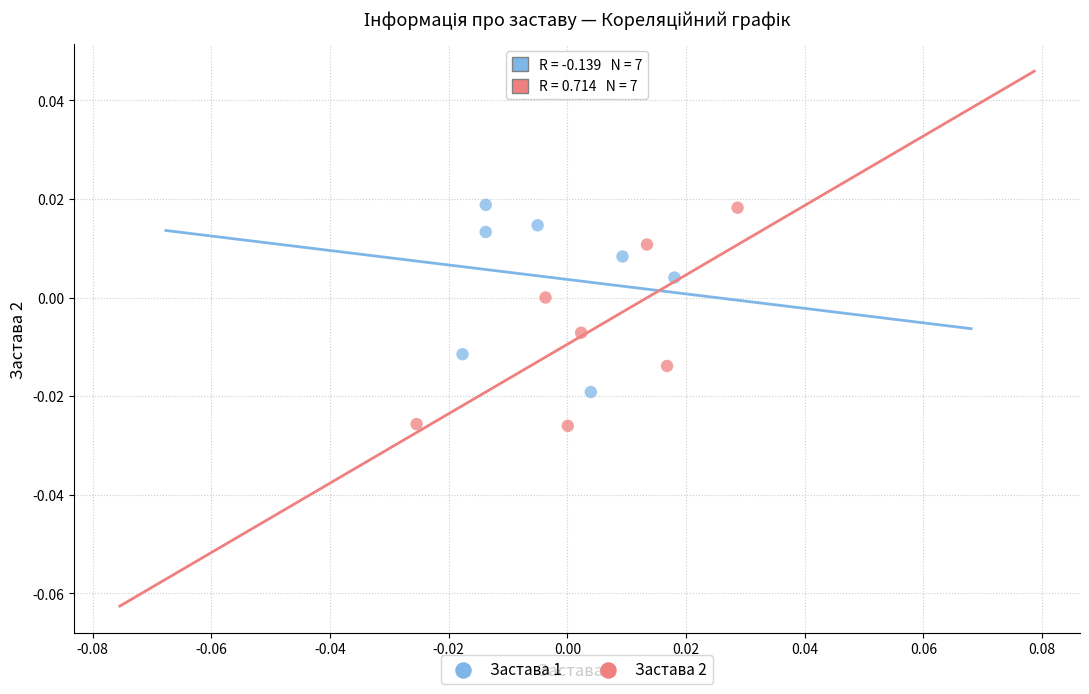

Which series contains the lowest Y value?

Застава 2